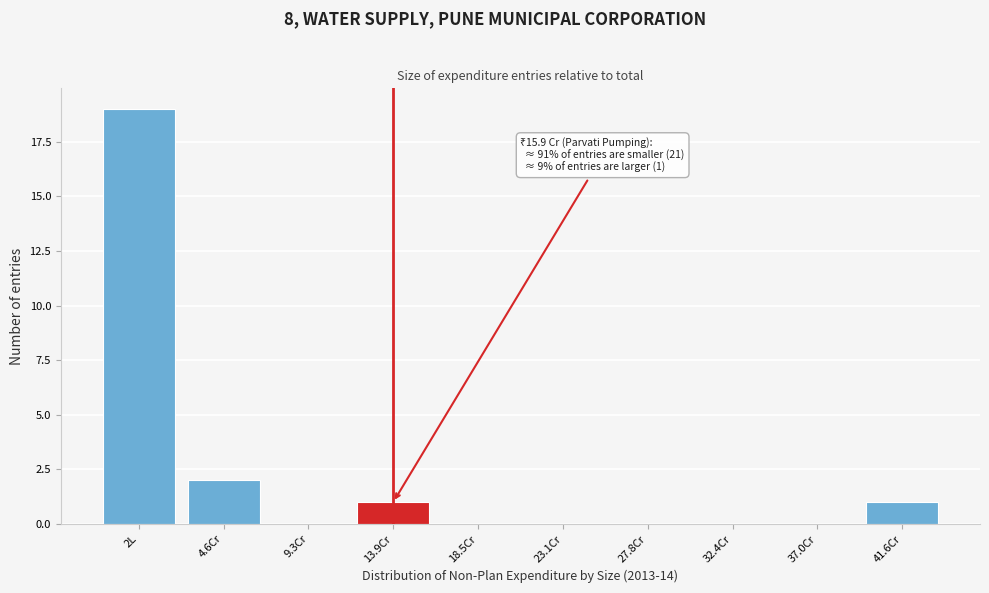

Reading left to right, what are all the values shown in this chart?

2L=19	4.6Cr=2	9.3Cr=0	13.9Cr=1	18.5Cr=0	23.1Cr=0	27.8Cr=0	32.4Cr=0	37.0Cr=0	41.6Cr=1